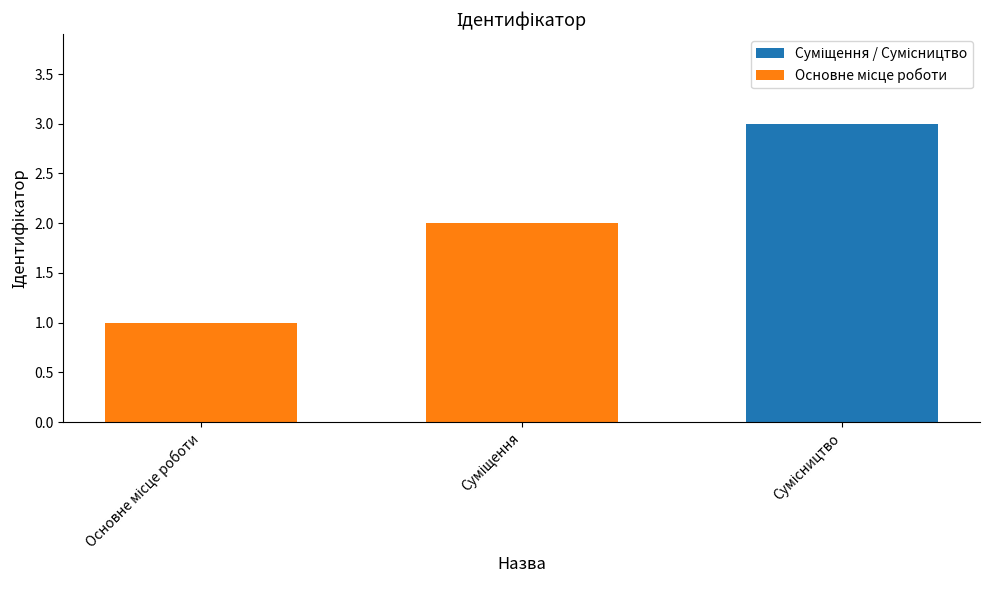

What is the average value?

2